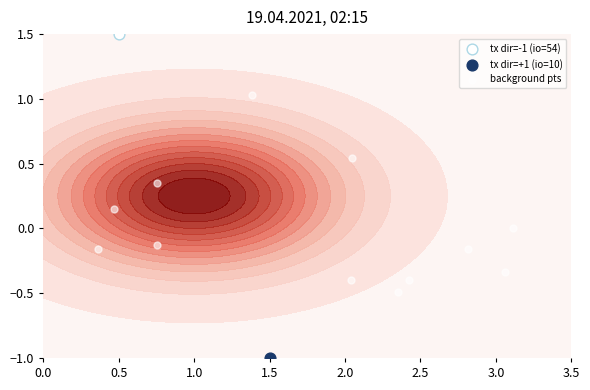

How many values are above zero?

5